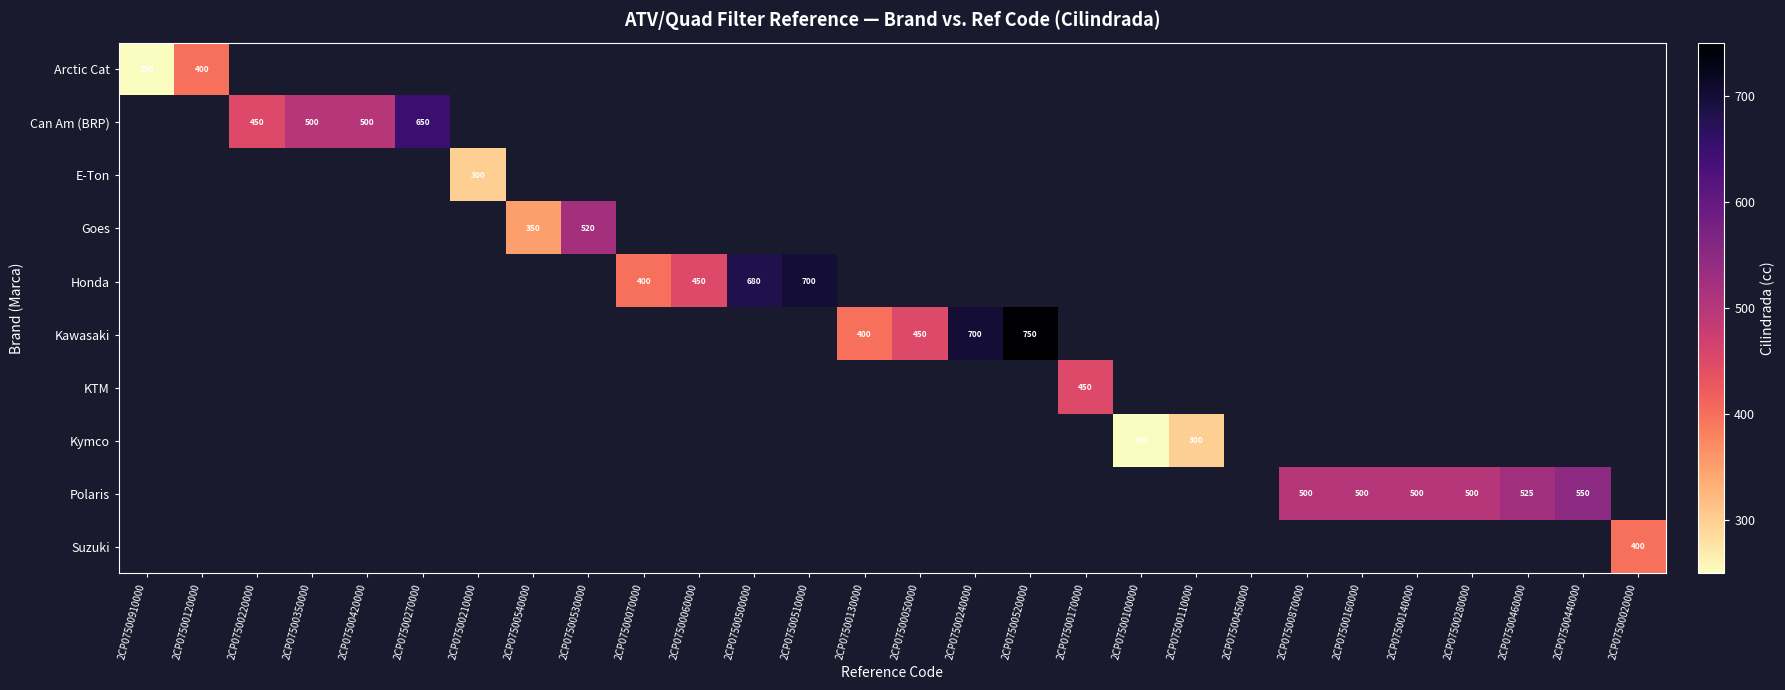

Which has a higher value, 2CP07500050000 or 2CP07500060000?

2CP07500060000